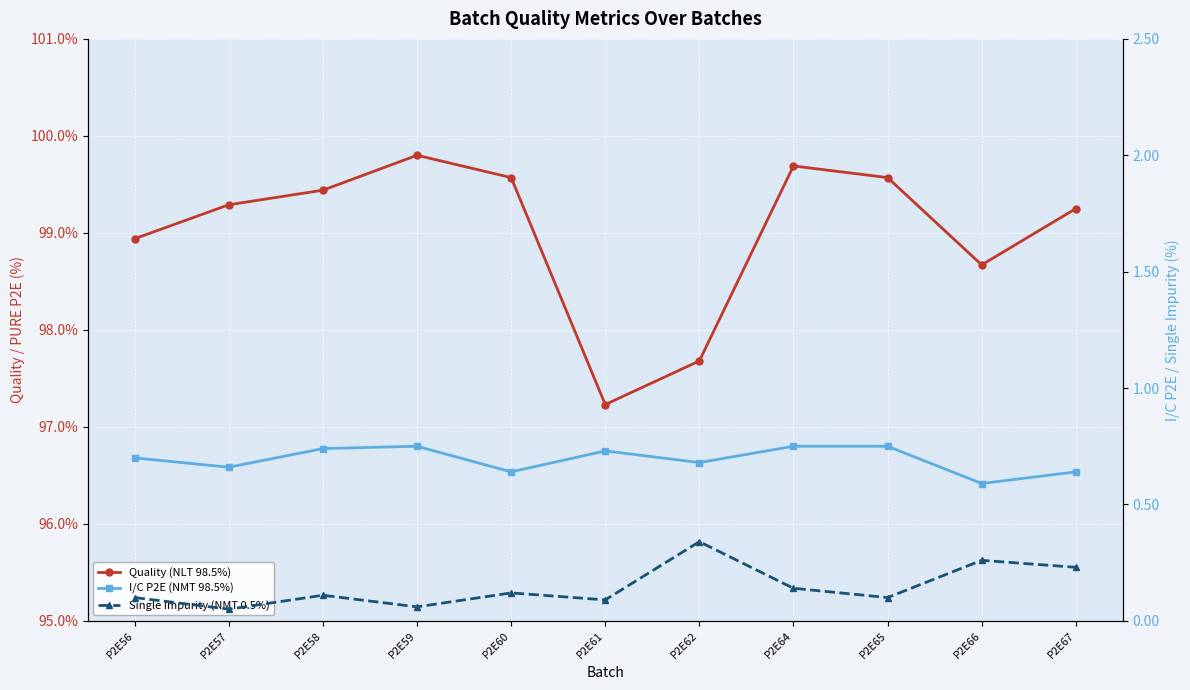

What value does the I/C P2E (NMT 98.5%) series have at P2E61?

0.7